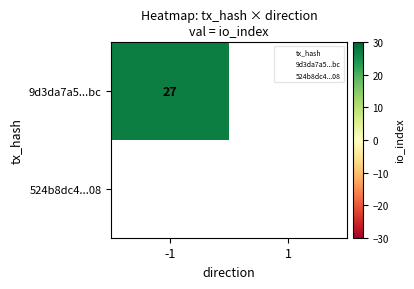

True or false: 9d3da7a5...bc has a value of 17 at -1.

False